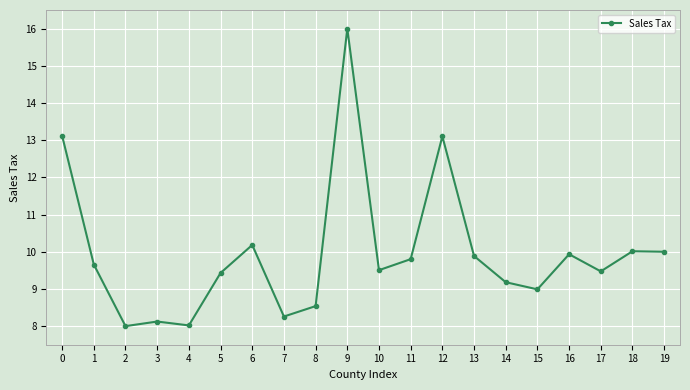

Approximately how many times larger is the value at 14 compared to 16?

0.9